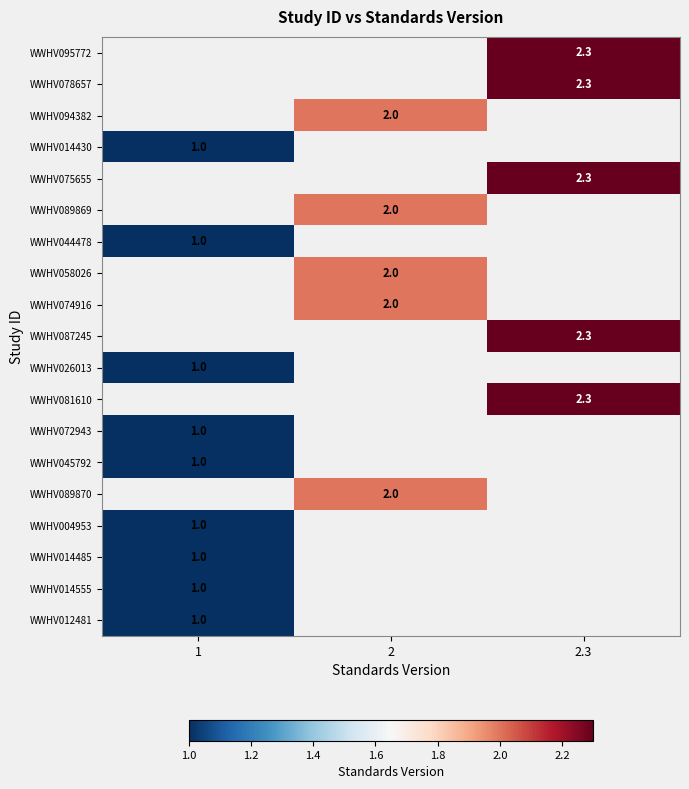

The WWHV026013 series shows 1.0 at 1. True or false?

True